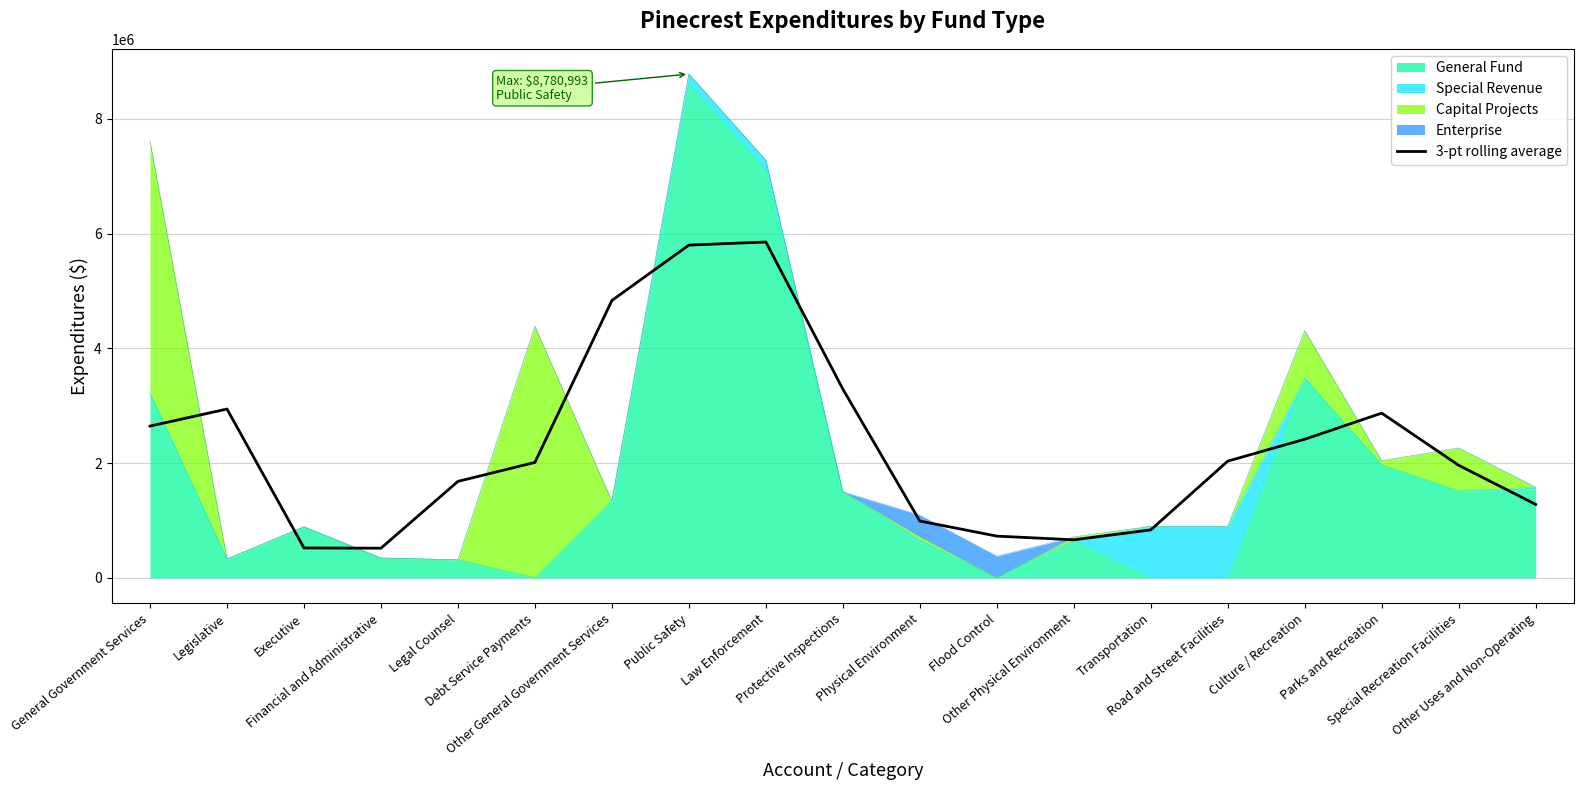

What is the label of the 13th point from the right?

Other General Government Services